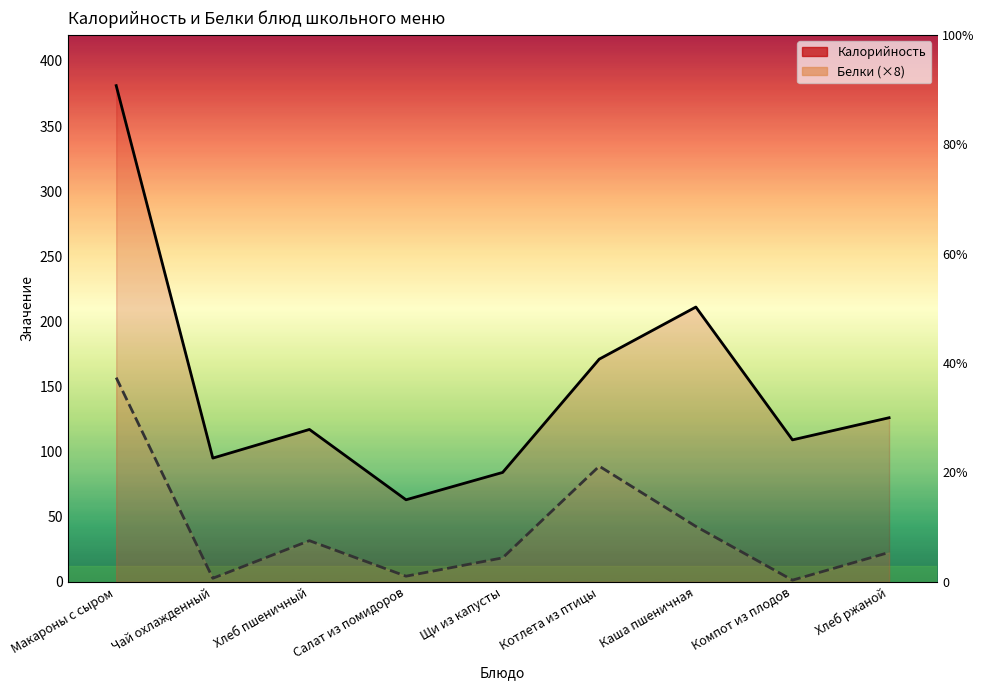

How many data points does each series have?

9